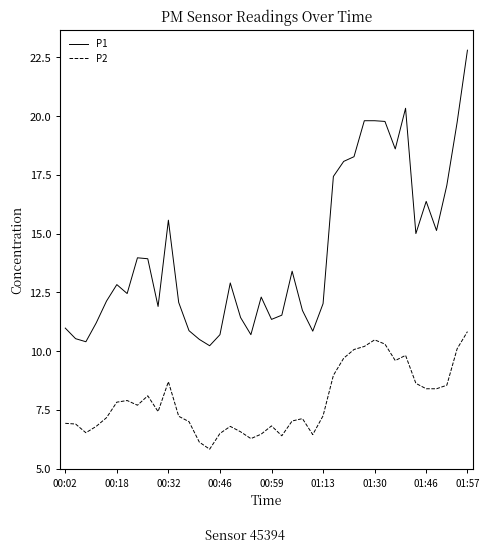

What is the greatest value displayed?

22.8